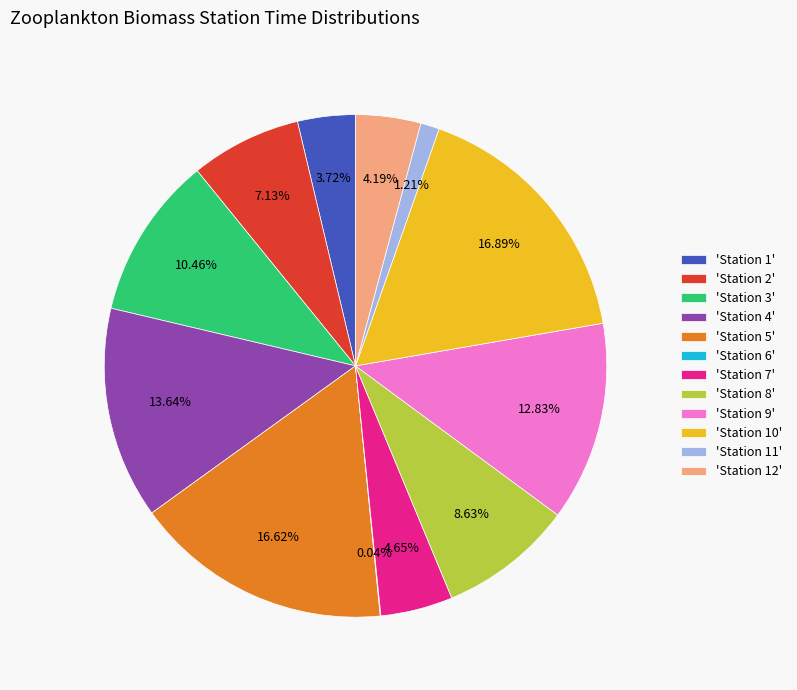

What is the ratio of the value at 'Station 3' to the value at 'Station 11'?

8.6